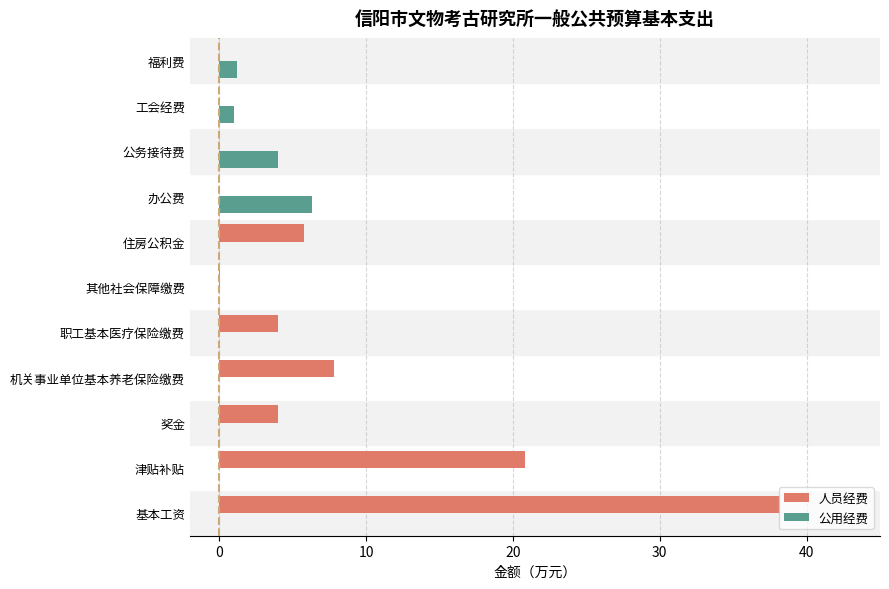

Between 基本工资 and 津贴补贴, which series saw the biggest shift?

人员经费